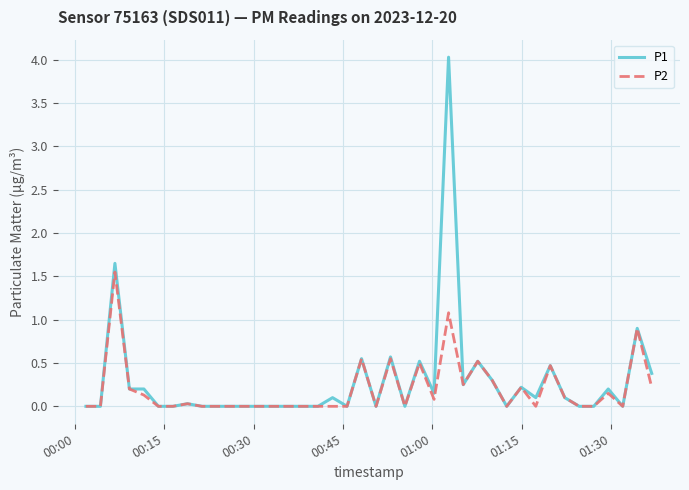

True or false: P2 has more than 0 interior local peaks.

True